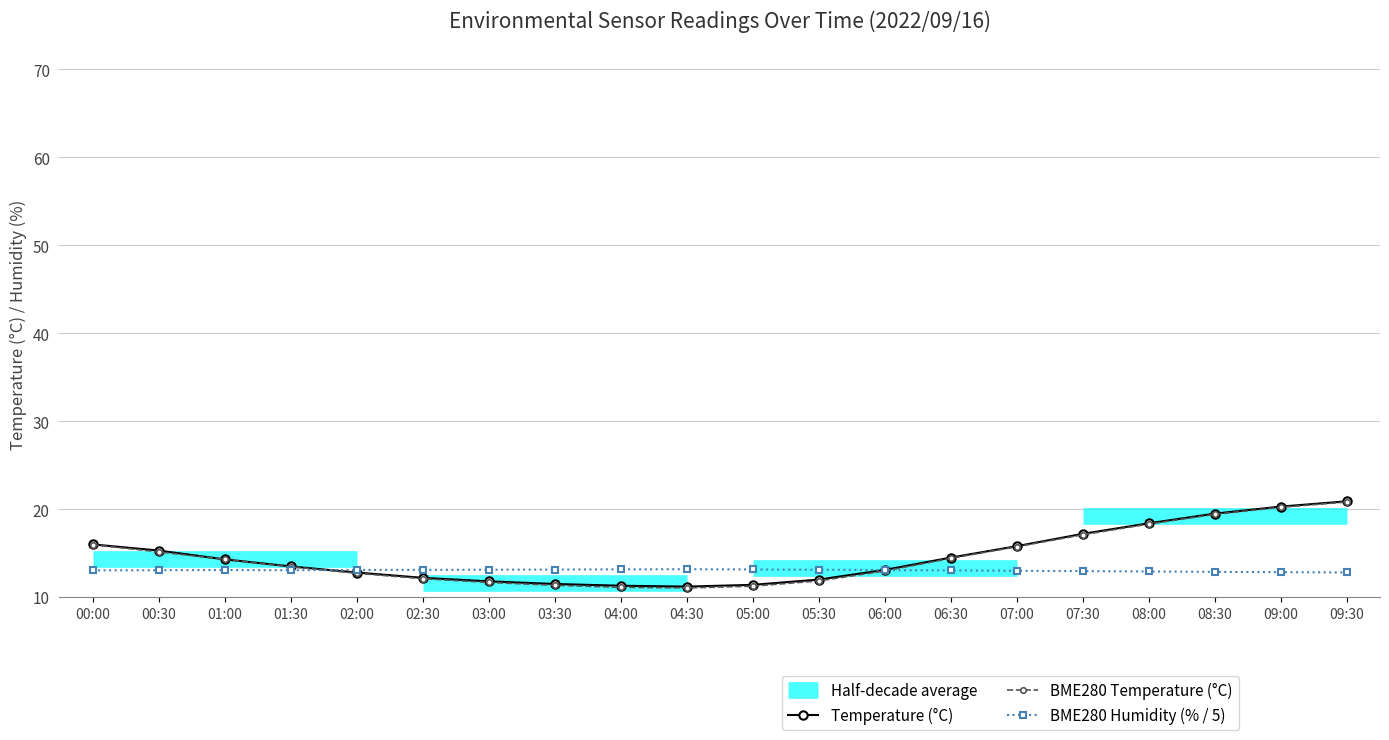

True or false: BME280 Humidity (% / 5) has a value of 17.9 at 04:30.

False